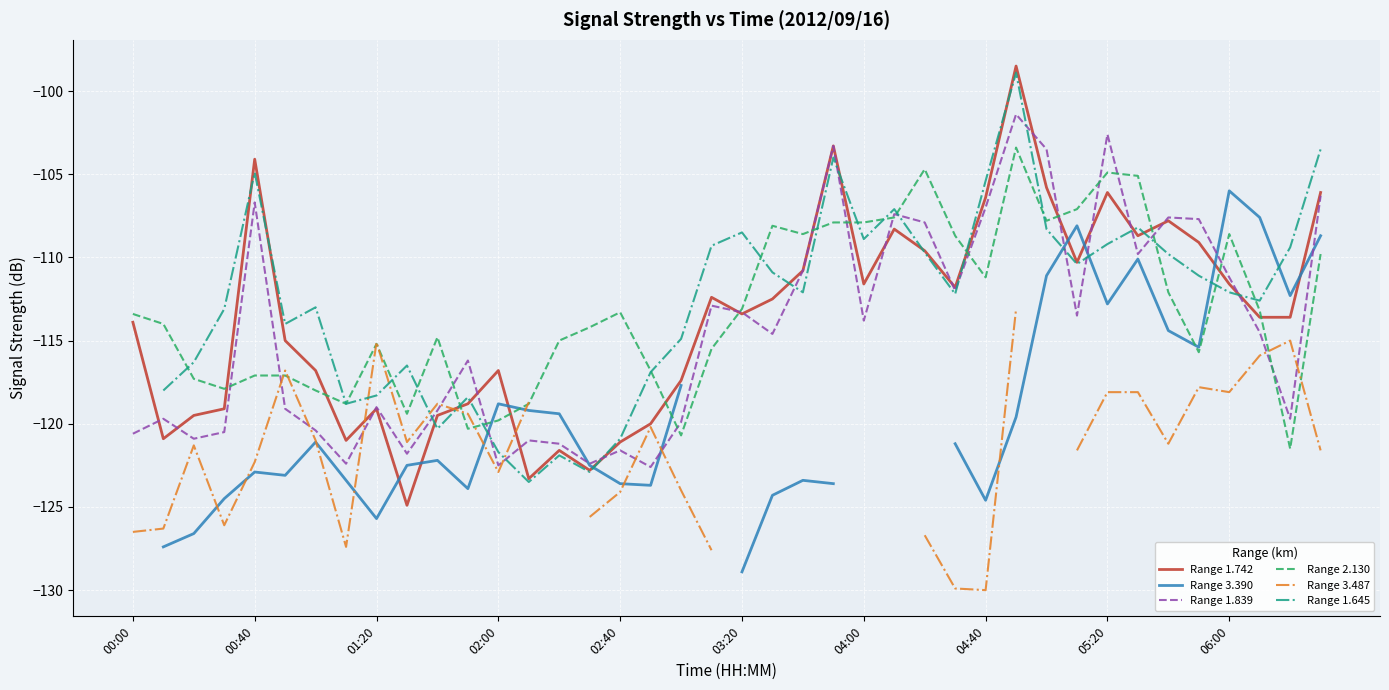

The Range 1.839 series shows -116.2 at 11. True or false?

True